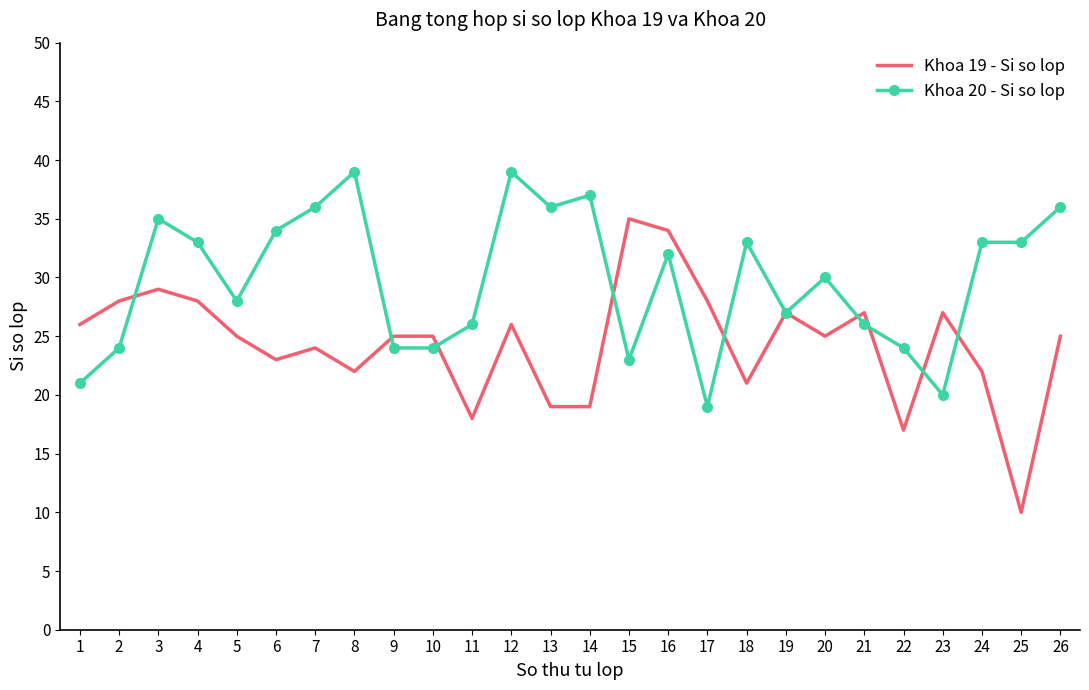

Reading right to left, what are all the values shown in this chart?

Khoa 19 - Si so lop: 26=25	25=10	24=22	23=27	22=17	21=27	20=25	19=27	18=21	17=28	16=34	15=35	14=19	13=19	12=26	11=18	10=25	9=25	8=22	7=24	6=23	5=25	4=28	3=29	2=28	1=26
Khoa 20 - Si so lop: 26=36	25=33	24=33	23=20	22=24	21=26	20=30	19=27	18=33	17=19	16=32	15=23	14=37	13=36	12=39	11=26	10=24	9=24	8=39	7=36	6=34	5=28	4=33	3=35	2=24	1=21